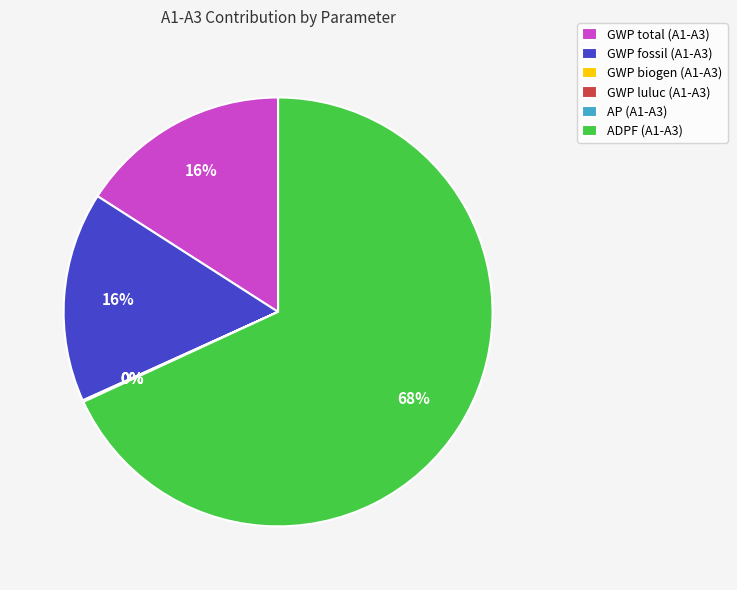

To the nearest percent, what percentage of the pie is ADPF?

68%